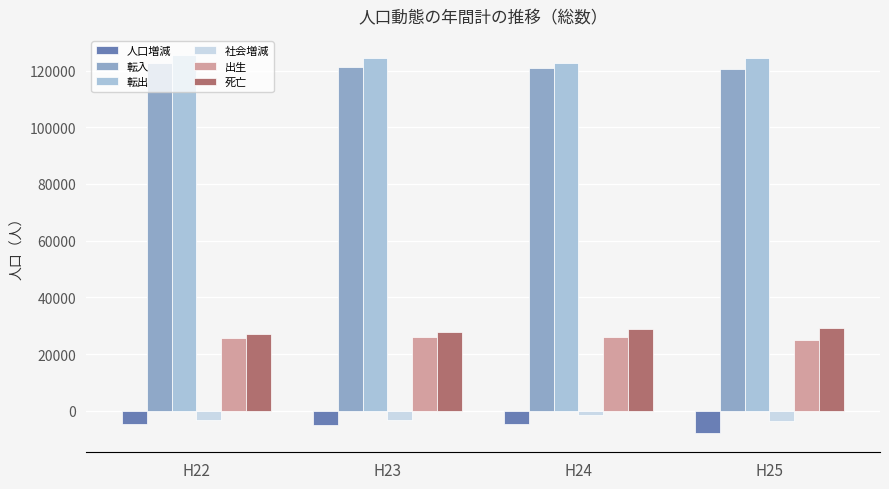

At which category does the chart reach its minimum across all series?

H25